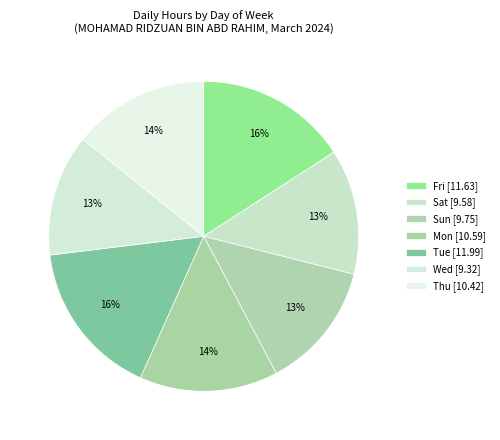

Approximately how many times larger is the value at Mon compared to Wed?

1.1